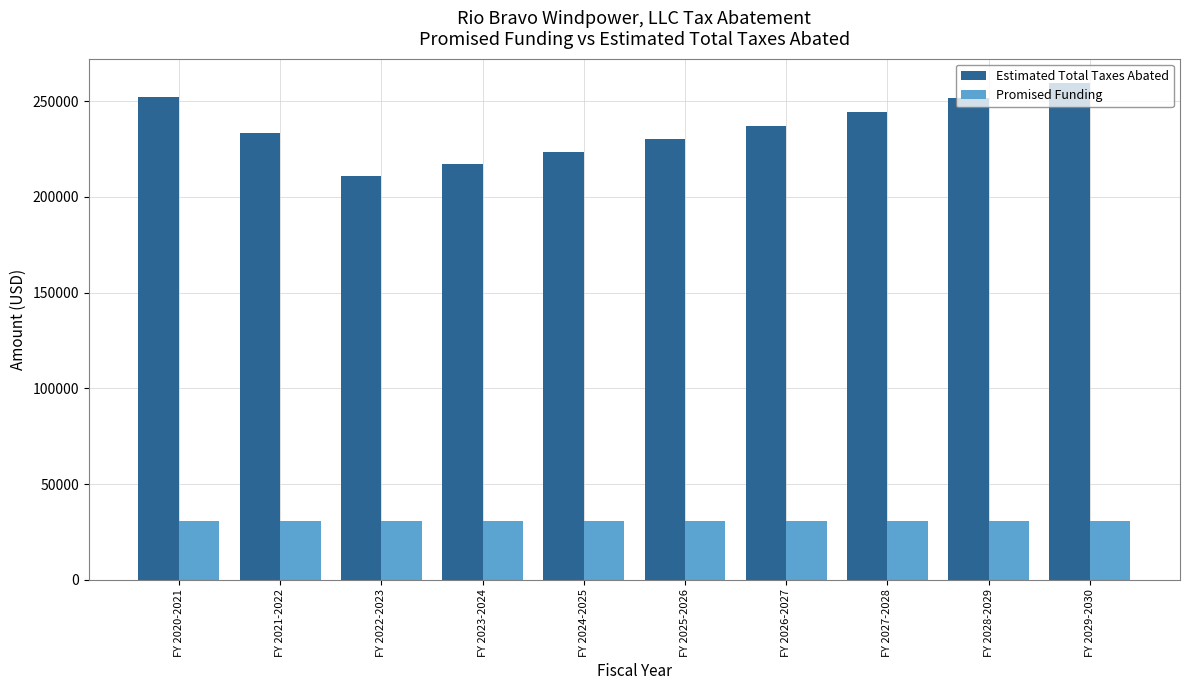

What is the label of the 6th bar from the right?

FY 2024-2025